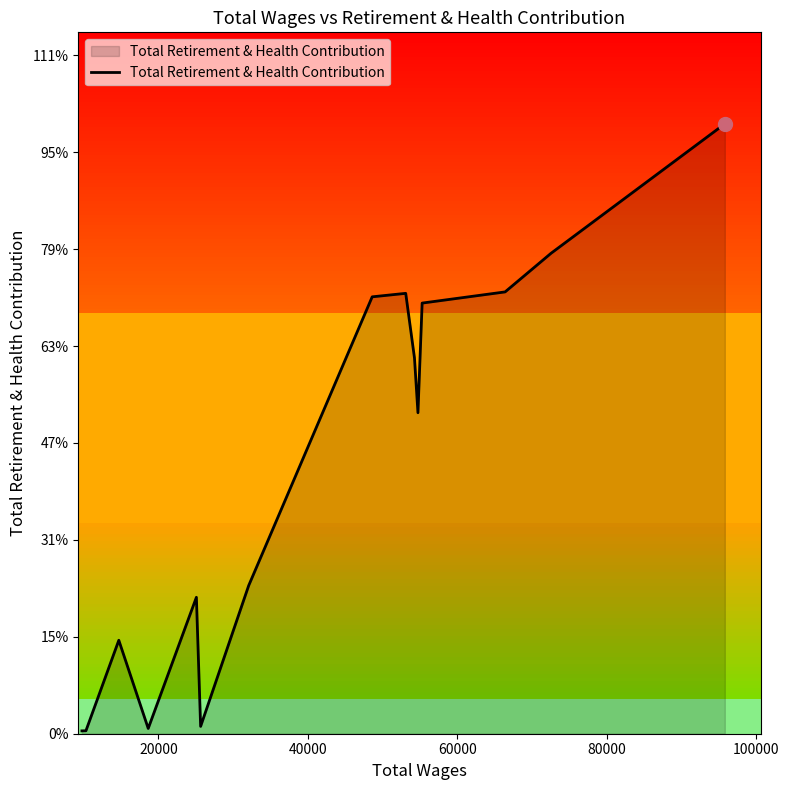

How many lines are shown in the chart?

1